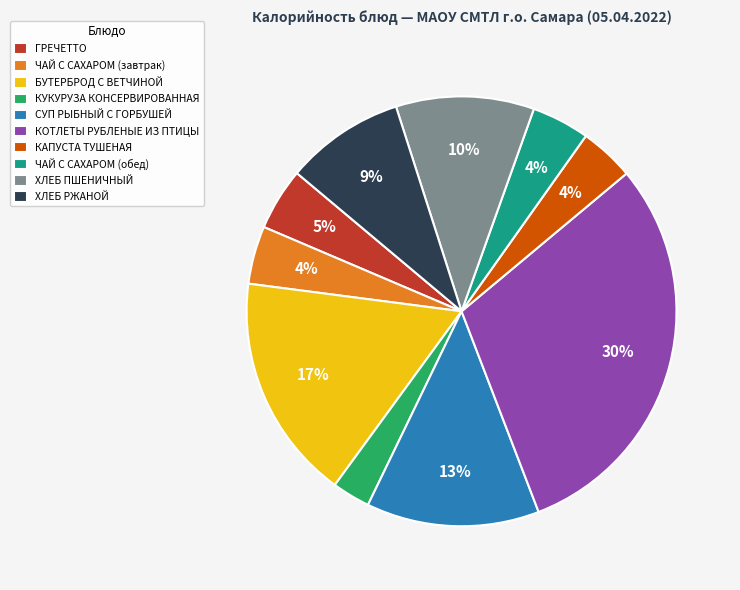

Which slice is the largest?

КОТЛЕТЫ РУБЛЕНЫЕ ИЗ ПТИЦЫ